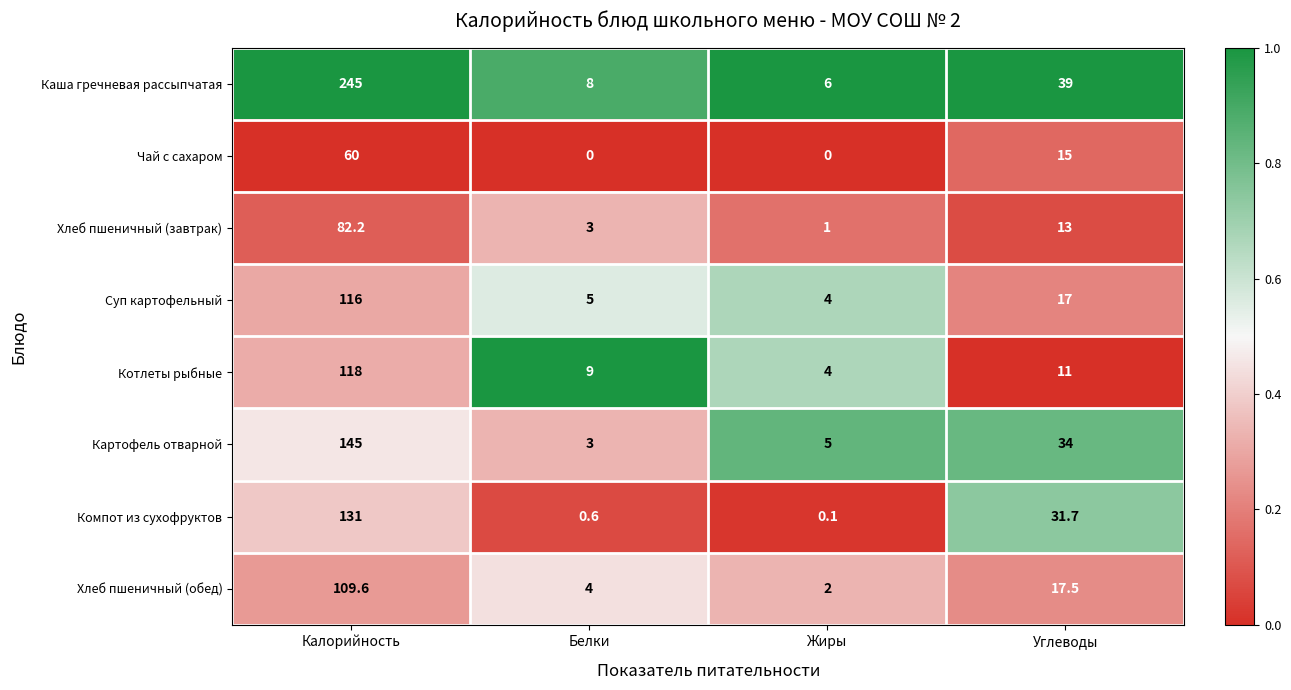

Read the Хлеб пшеничный (обед) value at Калорийность.

109.6